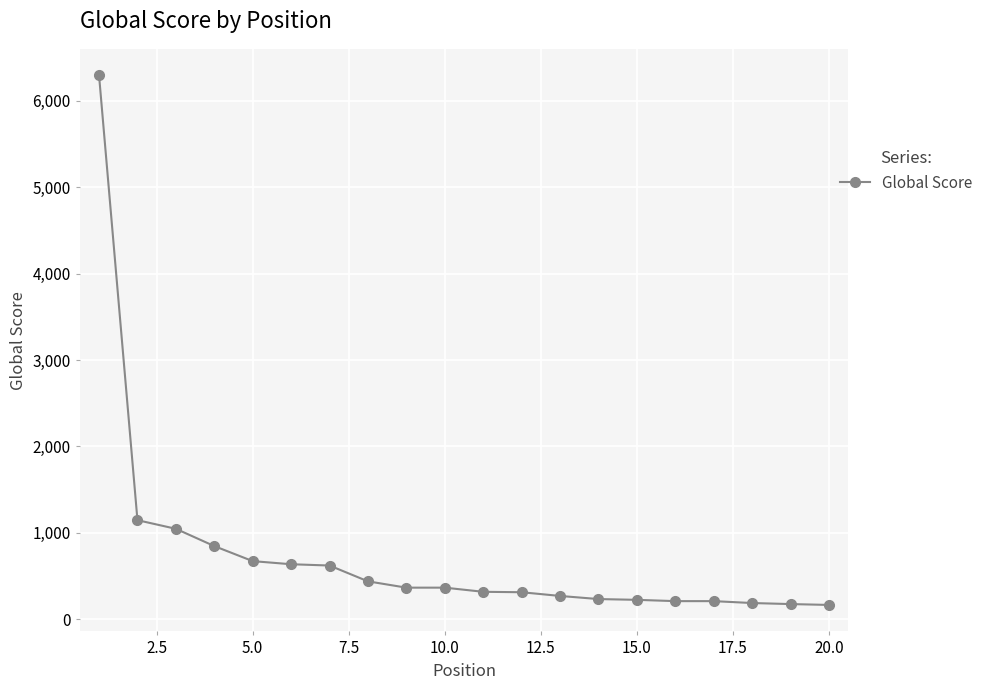

What is the difference between the second highest and second lowest values?

971